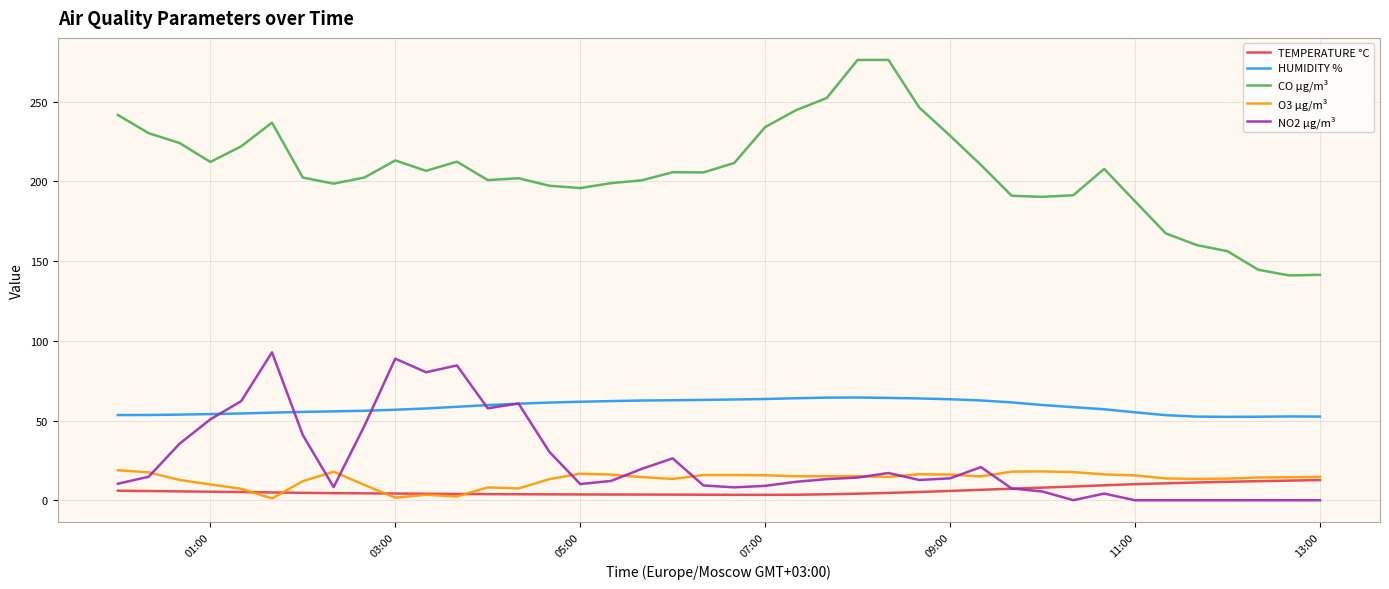

True or false: CO µg/m³ and TEMPERATURE °C cross at least once.

False